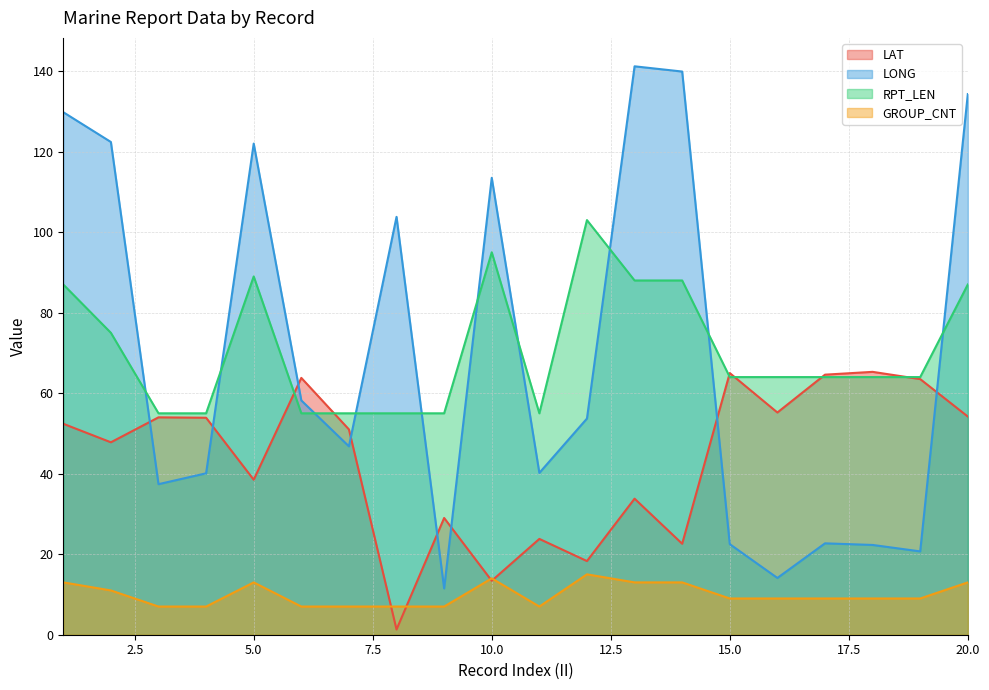

Reading left to right, list all the values displayed in this chart.

LAT: 1=52.4	2=47.8	3=54.0	4=53.9	5=38.5	6=63.8	7=51.0	8=1.3	9=29.0	10=13.4	11=23.8	12=18.3	13=33.8	14=22.6	15=65.0	16=55.2	17=64.6	18=65.3	19=63.5	20=54.2
LONG: 1=129.8	2=122.4	3=37.4	4=40.1	5=122.0	6=58.2	7=46.8	8=103.8	9=11.5	10=113.5	11=40.2	12=53.7	13=141.2	14=139.9	15=22.5	16=14.1	17=22.7	18=22.3	19=20.7	20=134.3
RPT_LEN: 1=87.0	2=75.0	3=55.0	4=55.0	5=89.0	6=55.0	7=55.0	8=55.0	9=55.0	10=95.0	11=55.0	12=103.0	13=88.0	14=88.0	15=64.0	16=64.0	17=64.0	18=64.0	19=64.0	20=87.0
GROUP_CNT: 1=13.0	2=11.0	3=7.0	4=7.0	5=13.0	6=7.0	7=7.0	8=7.0	9=7.0	10=14.0	11=7.0	12=15.0	13=13.0	14=13.0	15=9.0	16=9.0	17=9.0	18=9.0	19=9.0	20=13.0